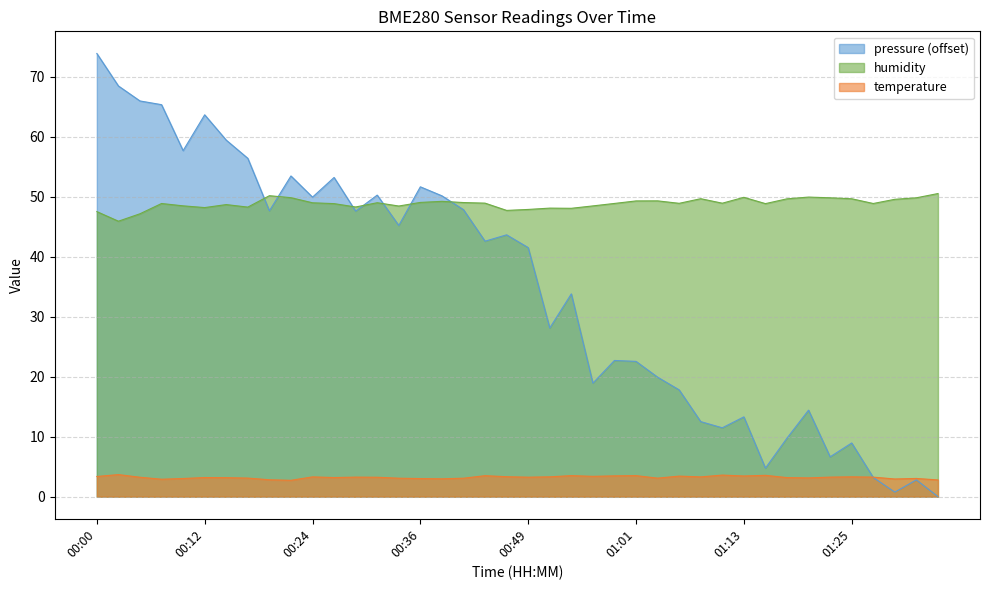

How many data points in pressure are above 42?

20